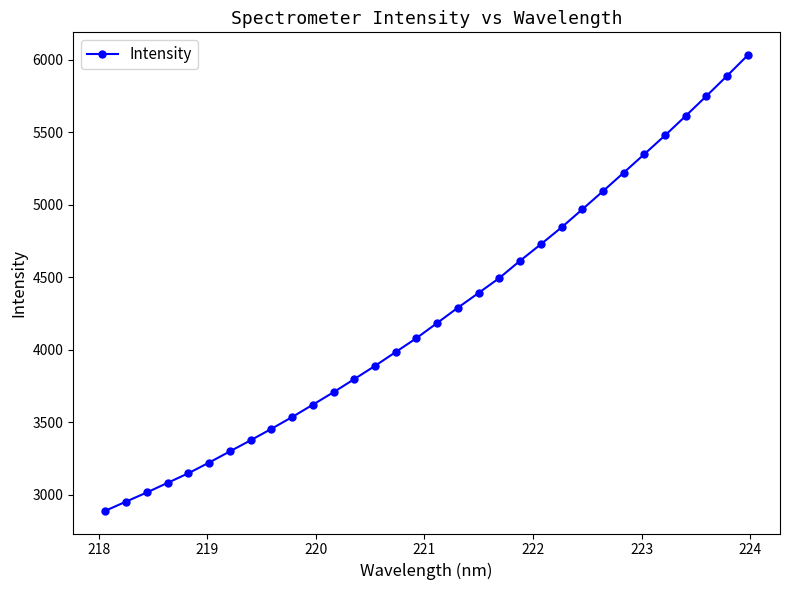

What is the difference between the maximum and second lowest values?

3076.9